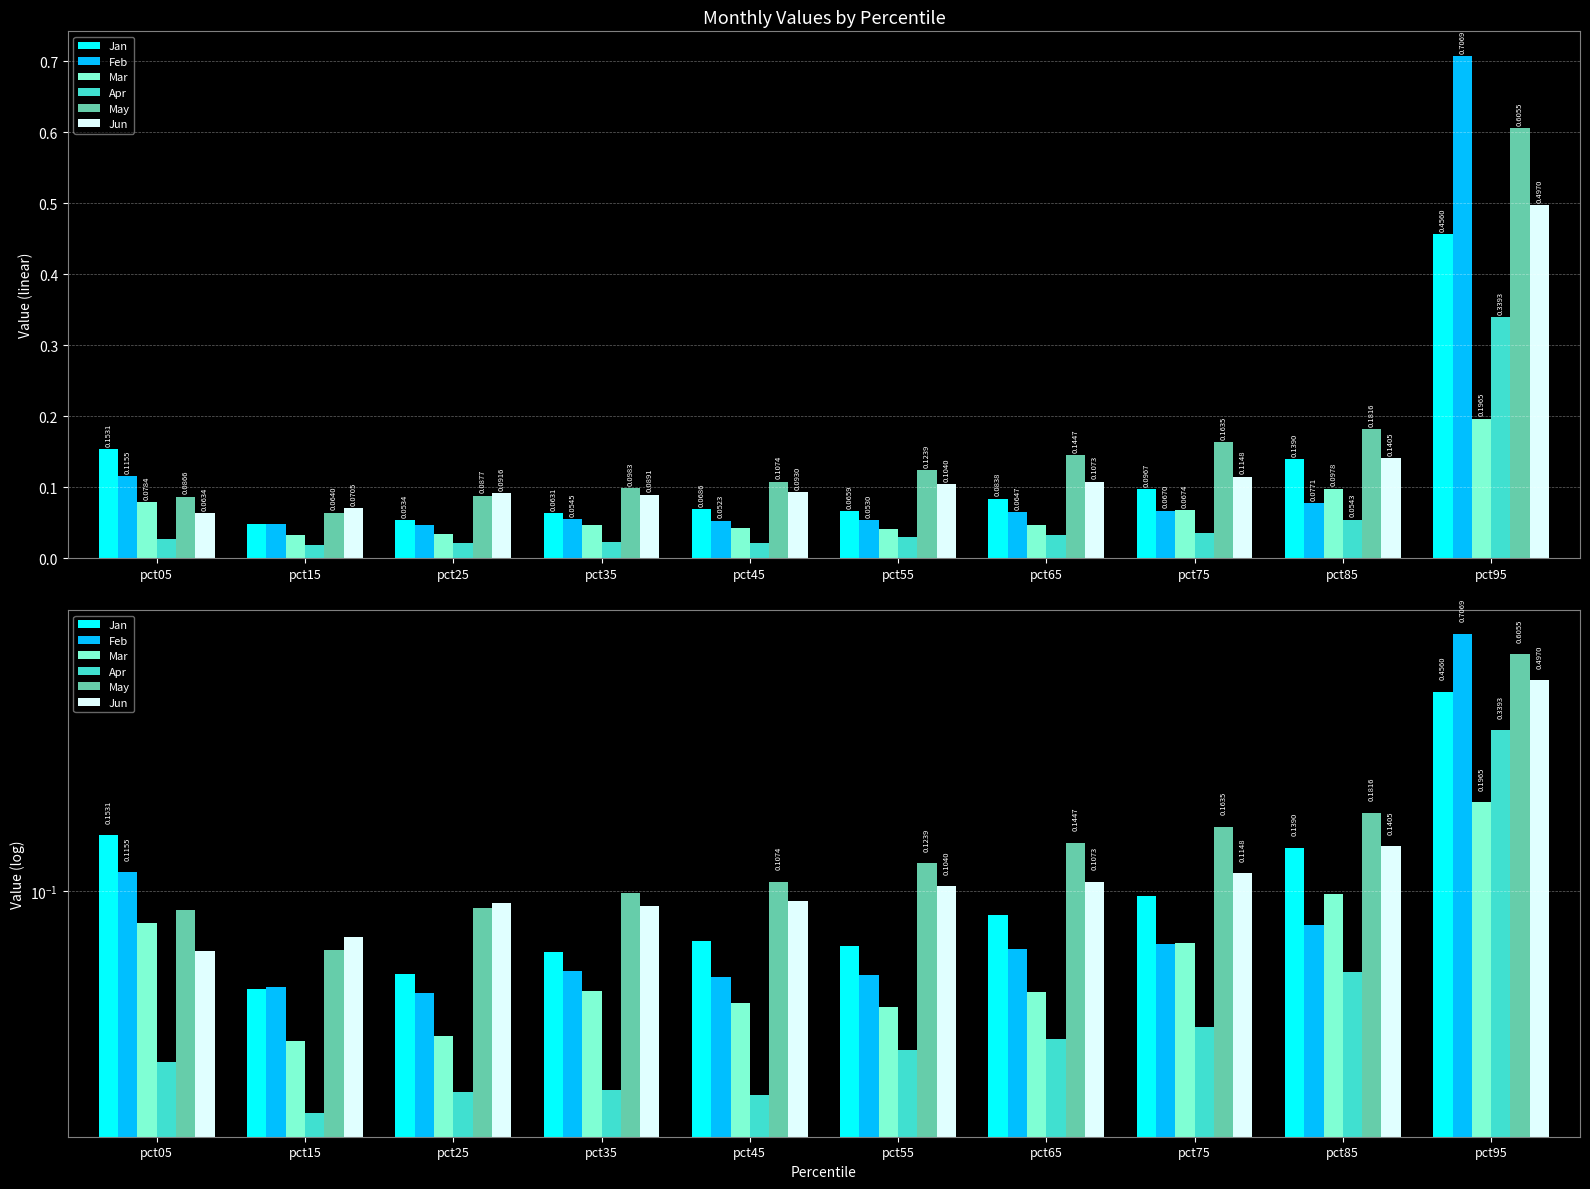

At how many categories does at least one series exceed 0?

10